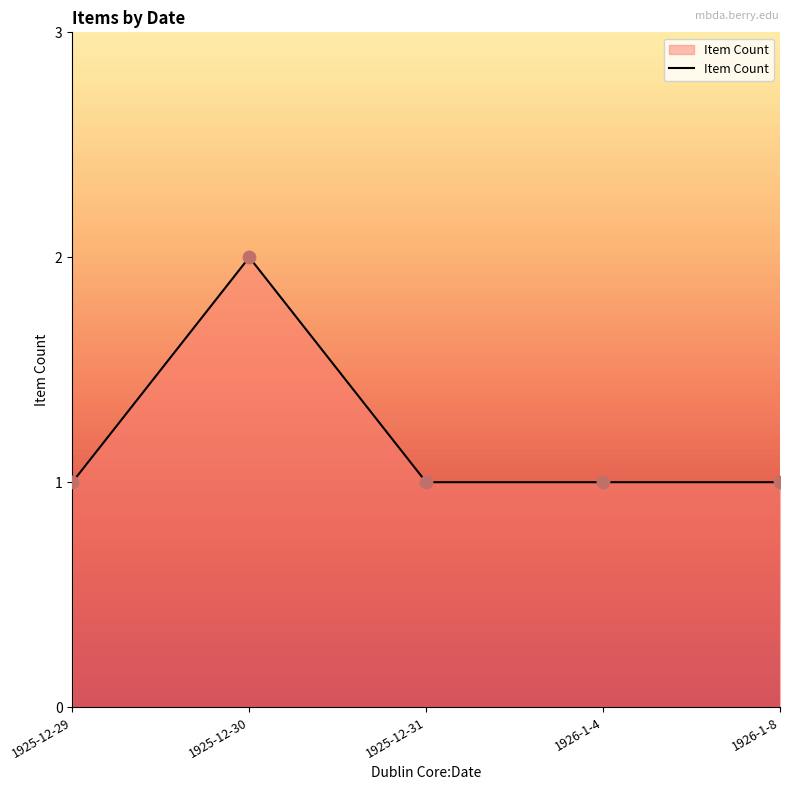

Approximately how many times larger is the value at 1925-12-31 compared to 1925-12-30?

0.5